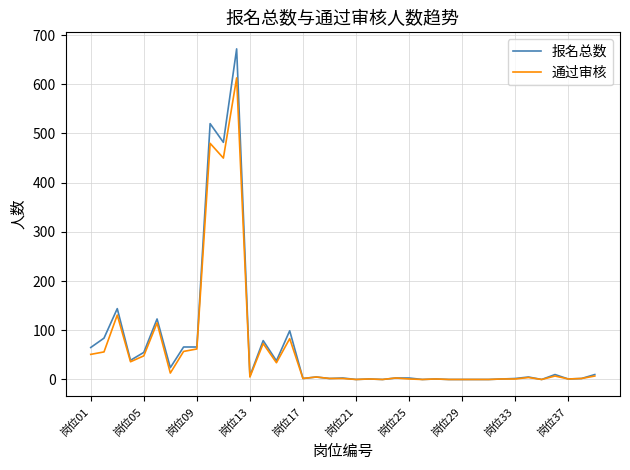

Which series has the largest range (max minus min)?

报名总数